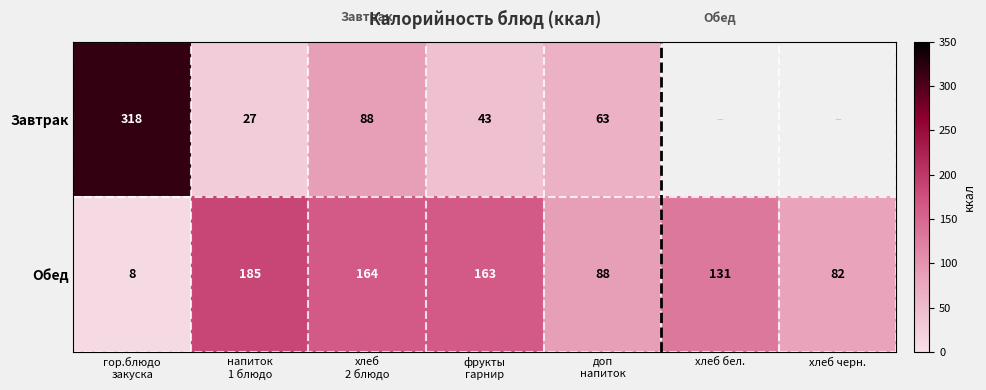

How many series are shown in this chart?

2